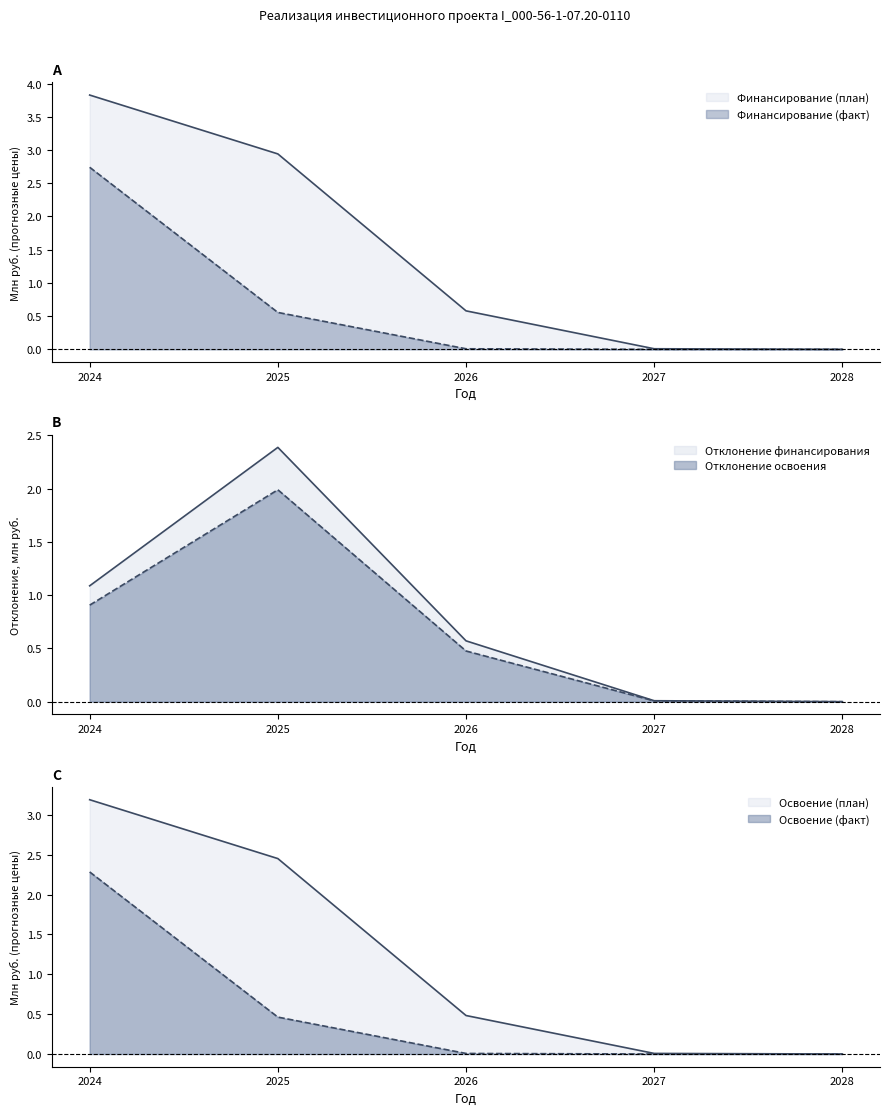

What is the difference between the Финансирование (план) values at 2024 and 2026?

2.7